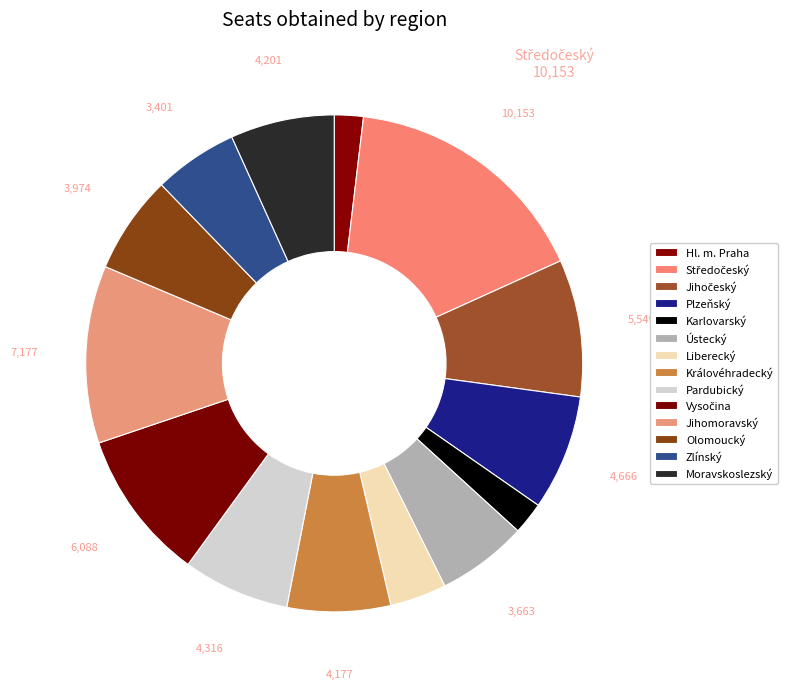

Do Královéhradecký and Pardubický together represent more than half of the pie?

No